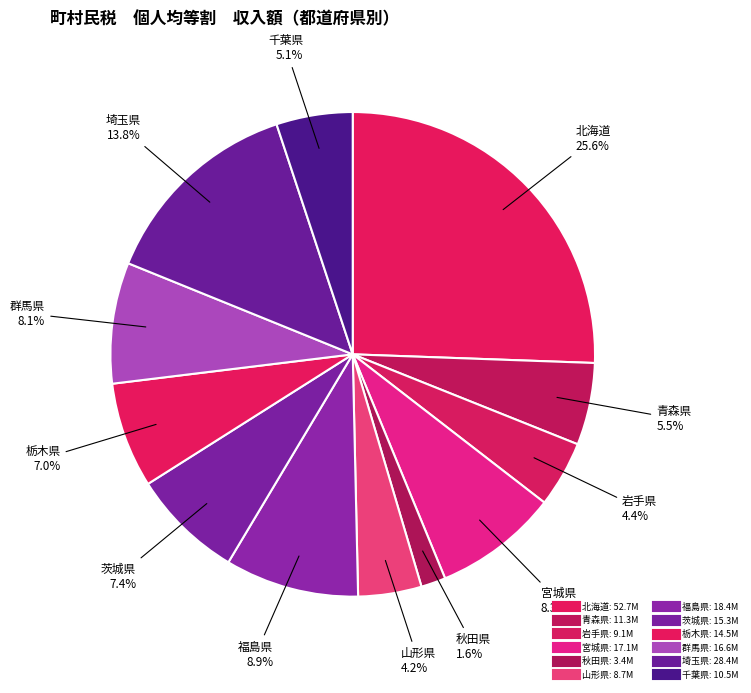

Does any single category account for the majority?

No